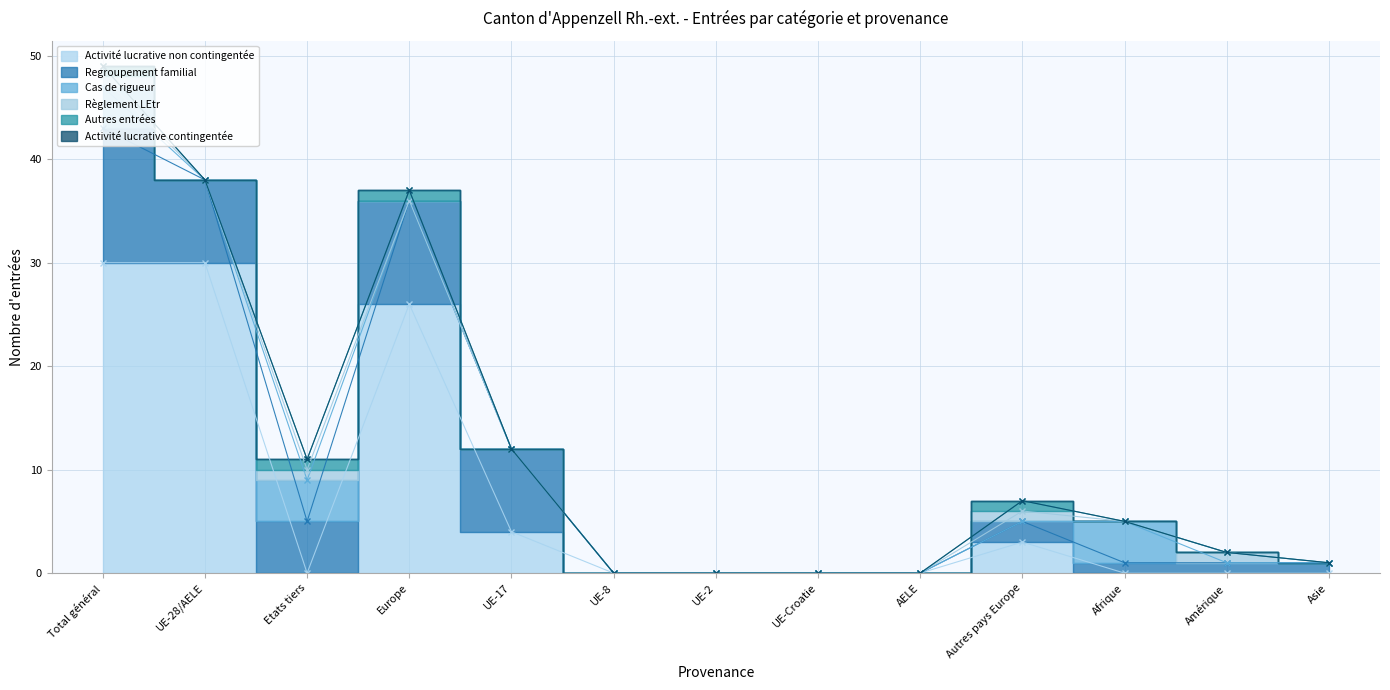

Reading right to left, transcribe all the data shown in this chart.

Activité lucrative non contingentée: Asie=0	Amérique=0	Afrique=0	Autres pays Europe=3	AELE=0	UE-Croatie=0	UE-2=0	UE-8=0	UE-17=4	Europe=26	Etats tiers=0	UE-28/AELE=30	Total général=30
Regroupement familial: Asie=1	Amérique=1	Afrique=1	Autres pays Europe=2	AELE=0	UE-Croatie=0	UE-2=0	UE-8=0	UE-17=8	Europe=10	Etats tiers=5	UE-28/AELE=8	Total général=13
Cas de rigueur: Asie=0	Amérique=0	Afrique=4	Autres pays Europe=0	AELE=0	UE-Croatie=0	UE-2=0	UE-8=0	UE-17=0	Europe=0	Etats tiers=4	UE-28/AELE=0	Total général=4
Règlement LEtr: Asie=0	Amérique=1	Afrique=0	Autres pays Europe=1	AELE=0	UE-Croatie=0	UE-2=0	UE-8=0	UE-17=0	Europe=0	Etats tiers=1	UE-28/AELE=0	Total général=1
Autres entrées: Asie=0	Amérique=0	Afrique=0	Autres pays Europe=1	AELE=0	UE-Croatie=0	UE-2=0	UE-8=0	UE-17=0	Europe=1	Etats tiers=1	UE-28/AELE=0	Total général=1
Activité lucrative contingentée: Asie=0	Amérique=0	Afrique=0	Autres pays Europe=0	AELE=0	UE-Croatie=0	UE-2=0	UE-8=0	UE-17=0	Europe=0	Etats tiers=0	UE-28/AELE=0	Total général=0